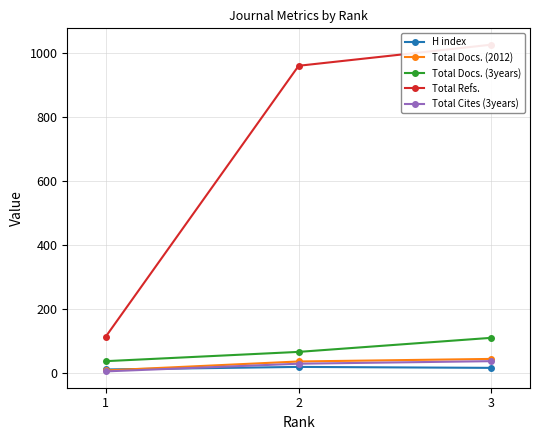

Is the value of H index at 3 greater than the value of Total Cites (3years) at 3?

No